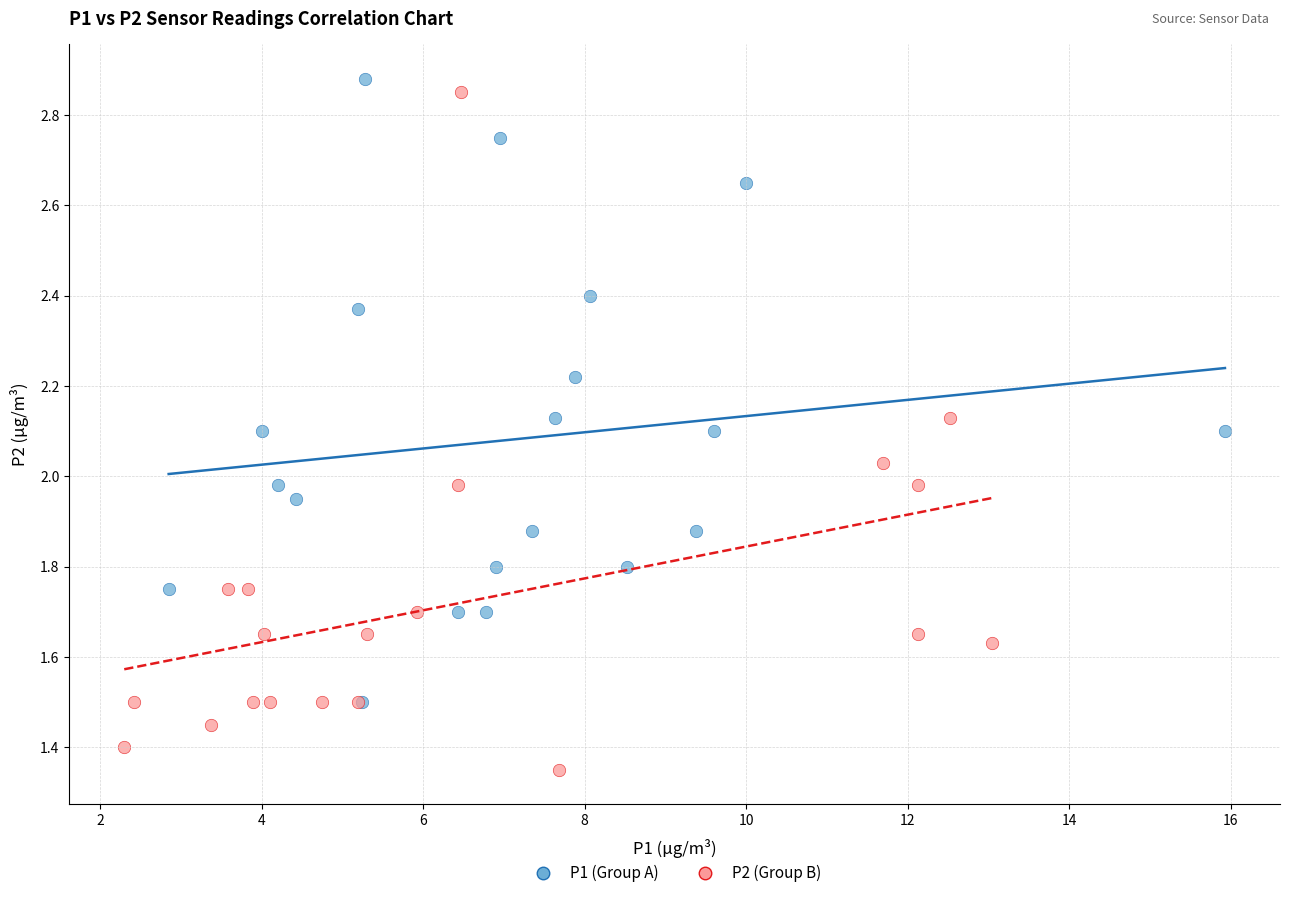

Which series reaches the maximum Y coordinate?

P1 (Group A)